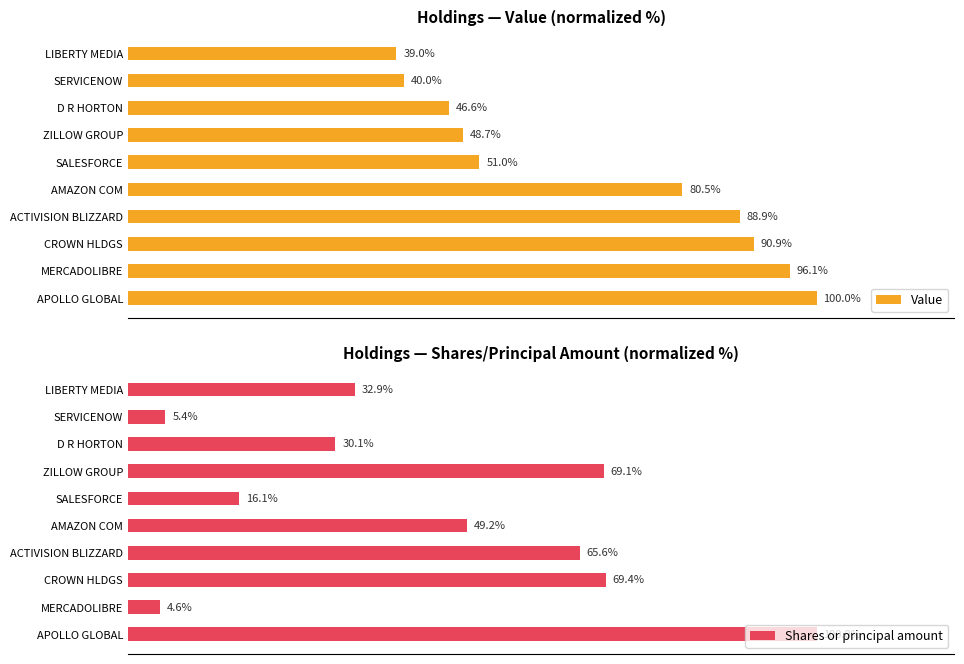

What is the difference between the maximum and second lowest values in the Value series?

60.0